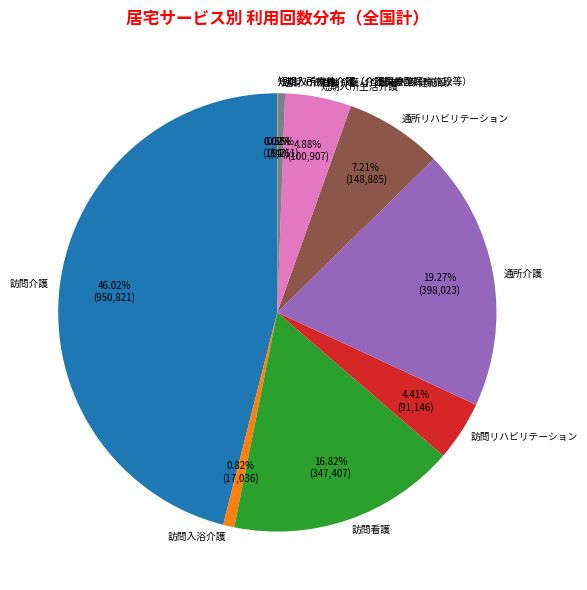

To the nearest percent, what is the combined percentage of 訪問リハビリテーション and 短期入所生活介護?

9%